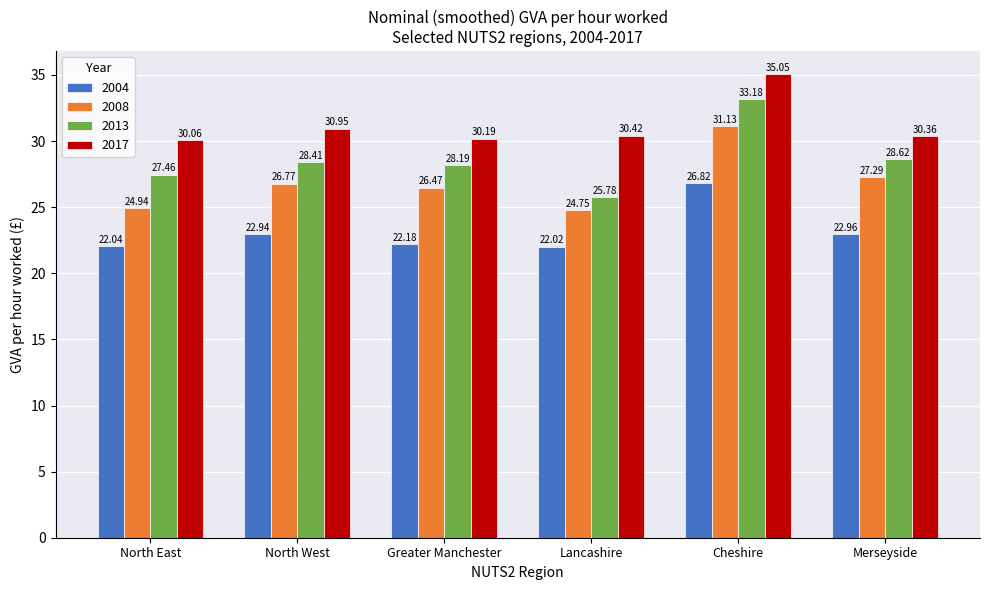

Which label corresponds to the largest value in the chart?

Cheshire